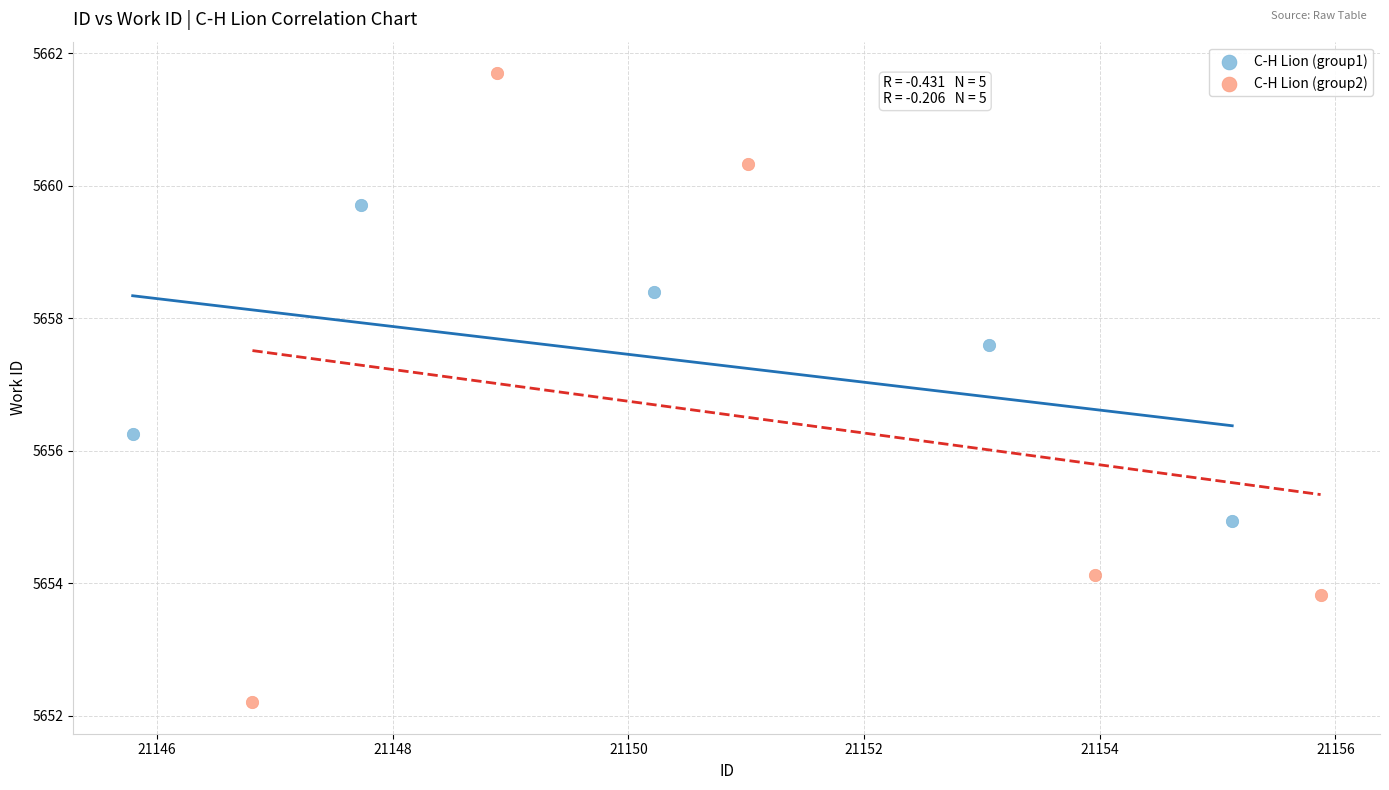

What are all the series names shown in the legend?

C-H Lion (group1), C-H Lion (group2)